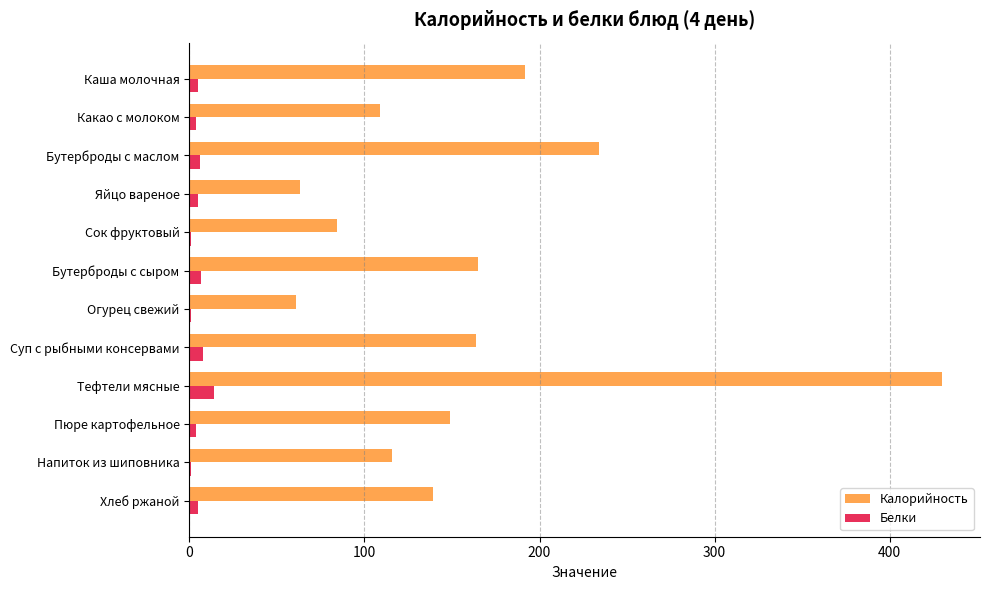

The Калорийность series shows 139.2 at Хлеб ржаной. True or false?

True